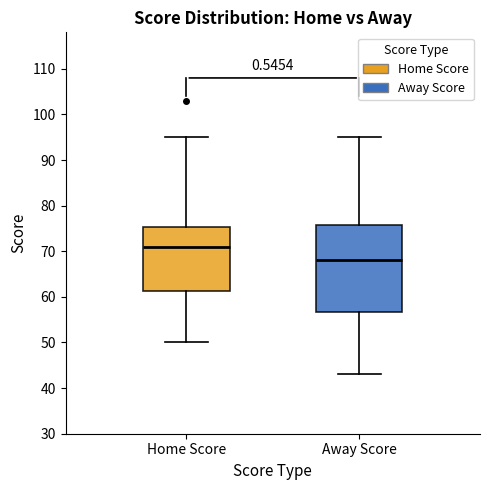

Which box is the tallest, from its lower edge to its upper edge?

Away Score